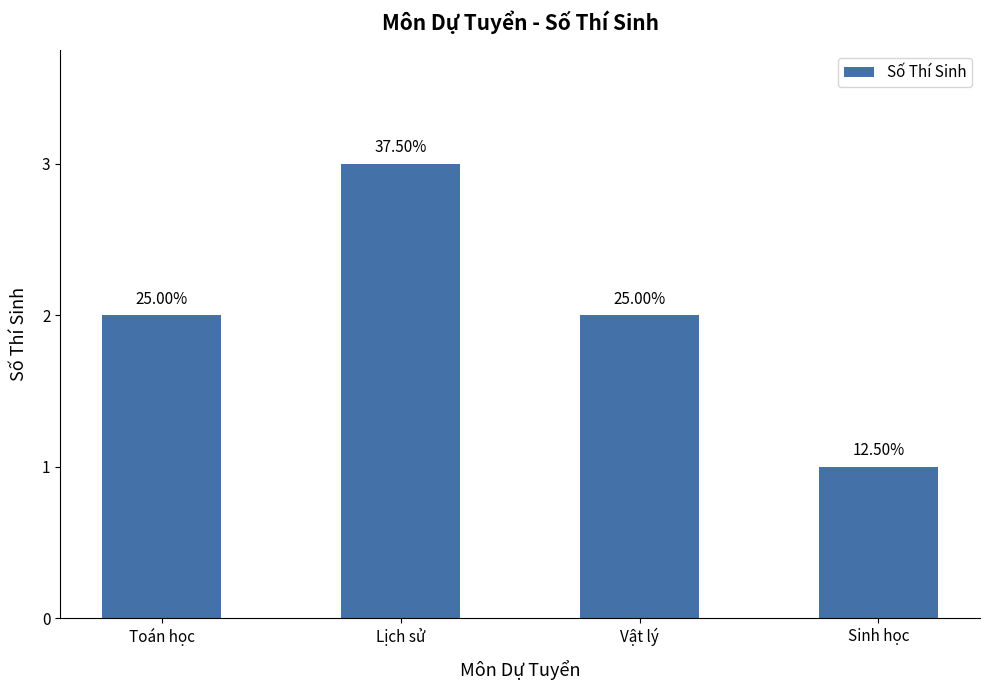

Read the value at Sinh học.

1